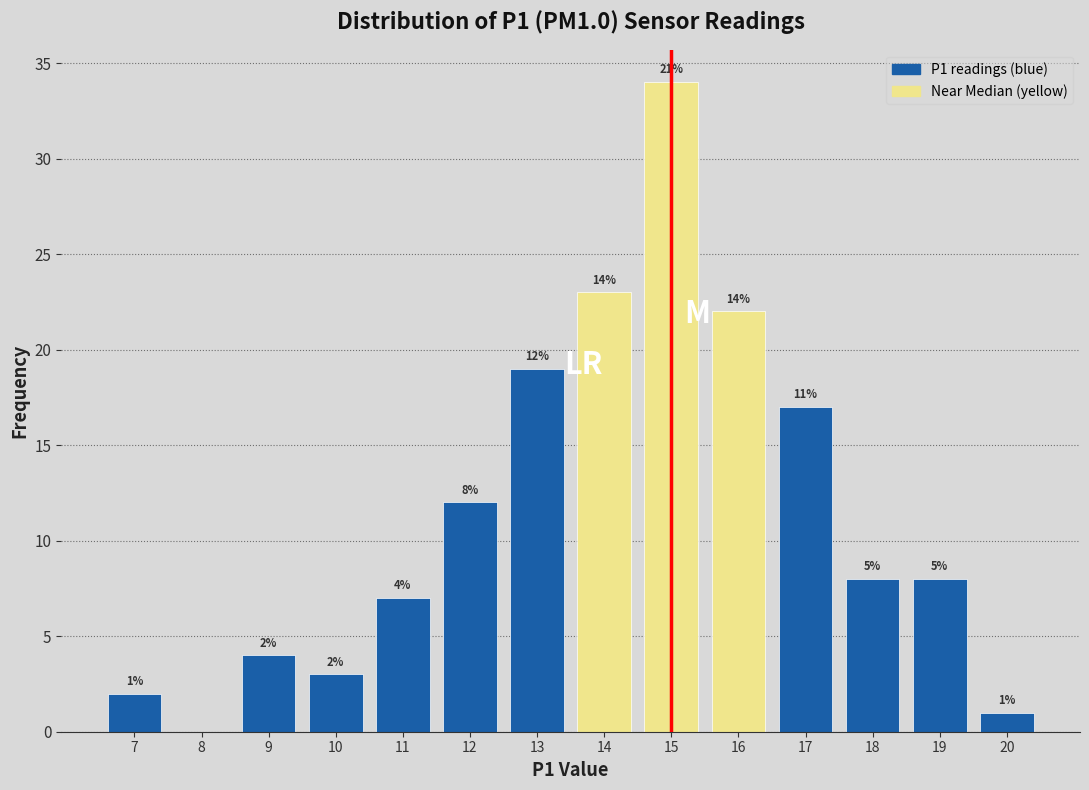

Over which range of the x-axis is the bar tallest?

14.5 to 15.5